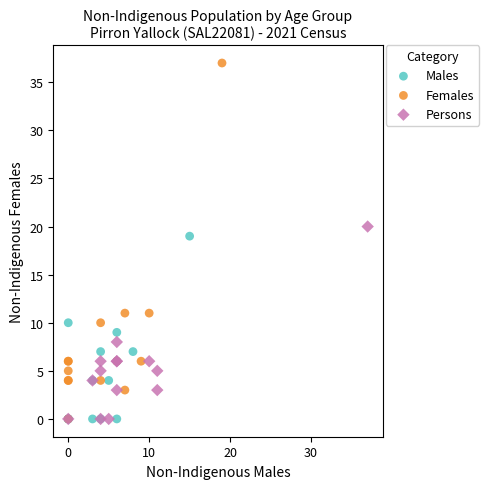

Which series reaches the maximum Y coordinate?

Females